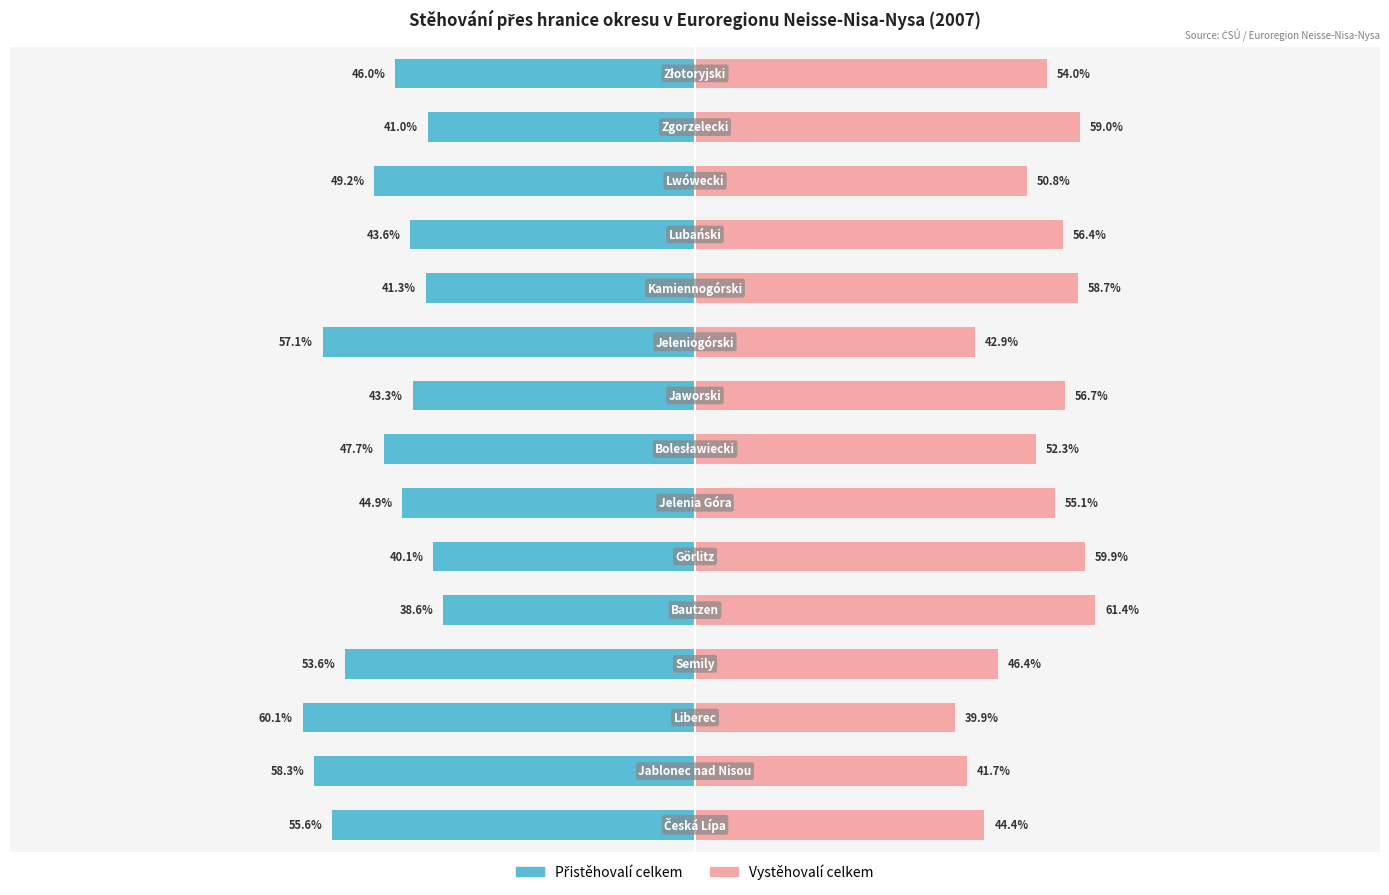

How many data points does each series have?

15